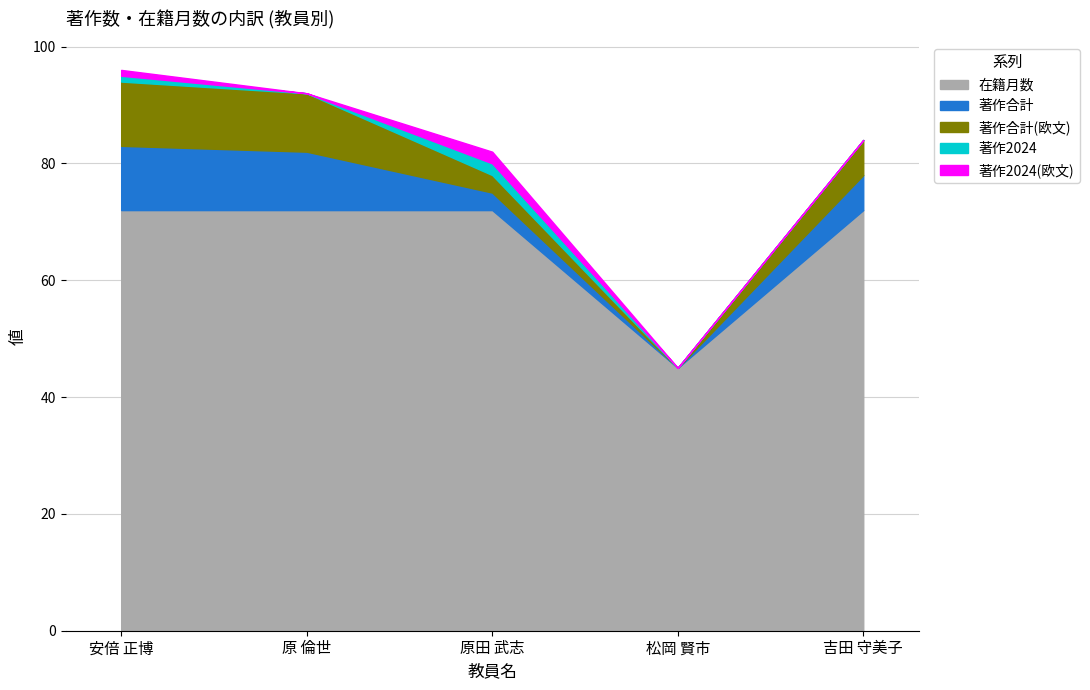

Which series has the largest total across all categories?

在籍月数